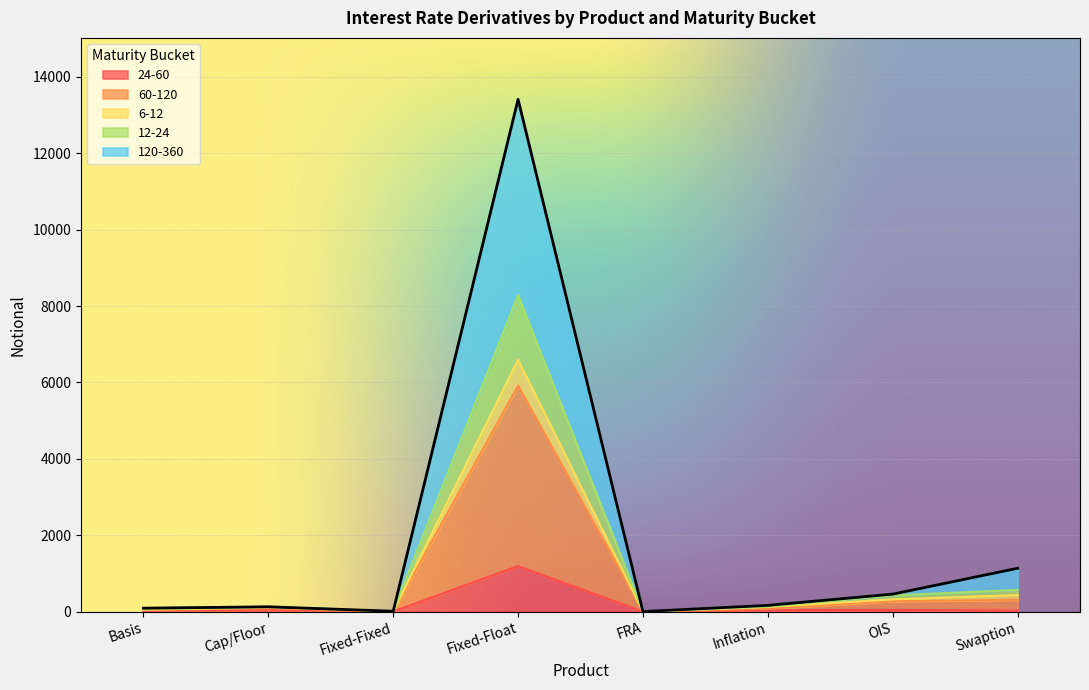

What is the label of the 7th point from the right?

Cap/Floor